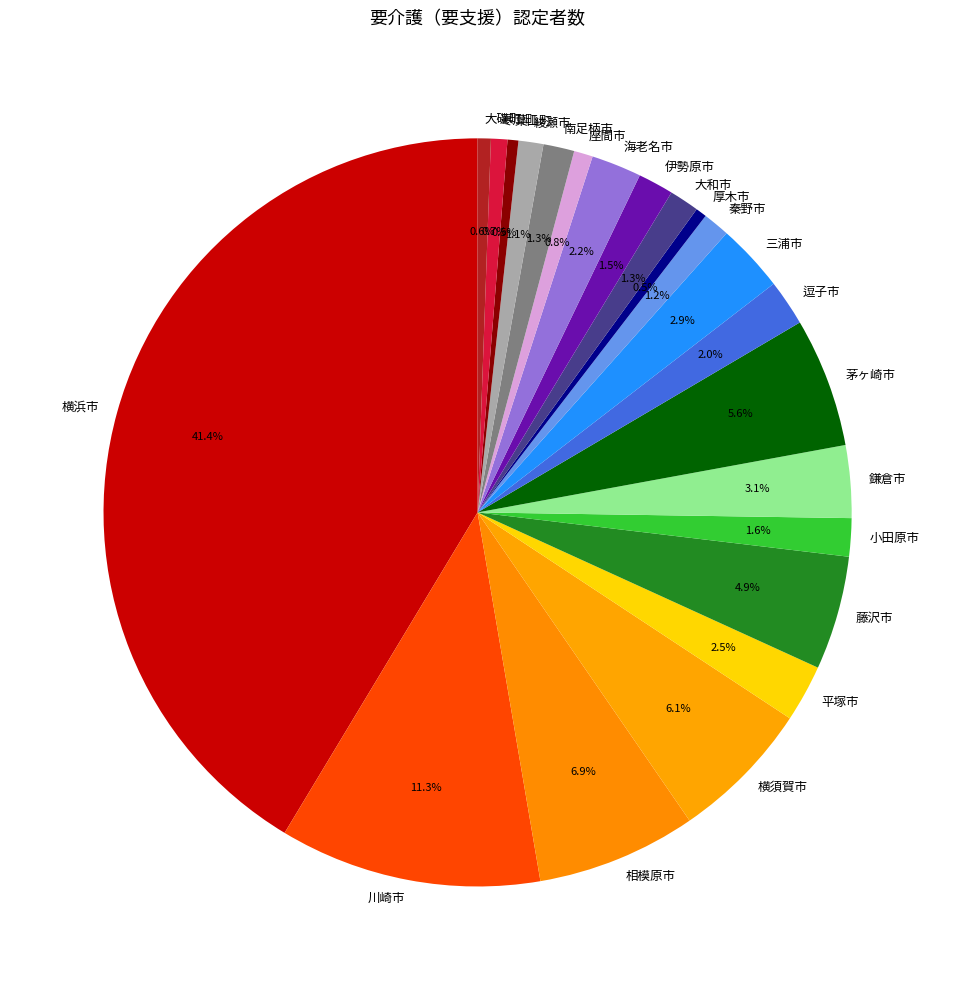

Is it true that 川崎市 is 11% of the pie?

True